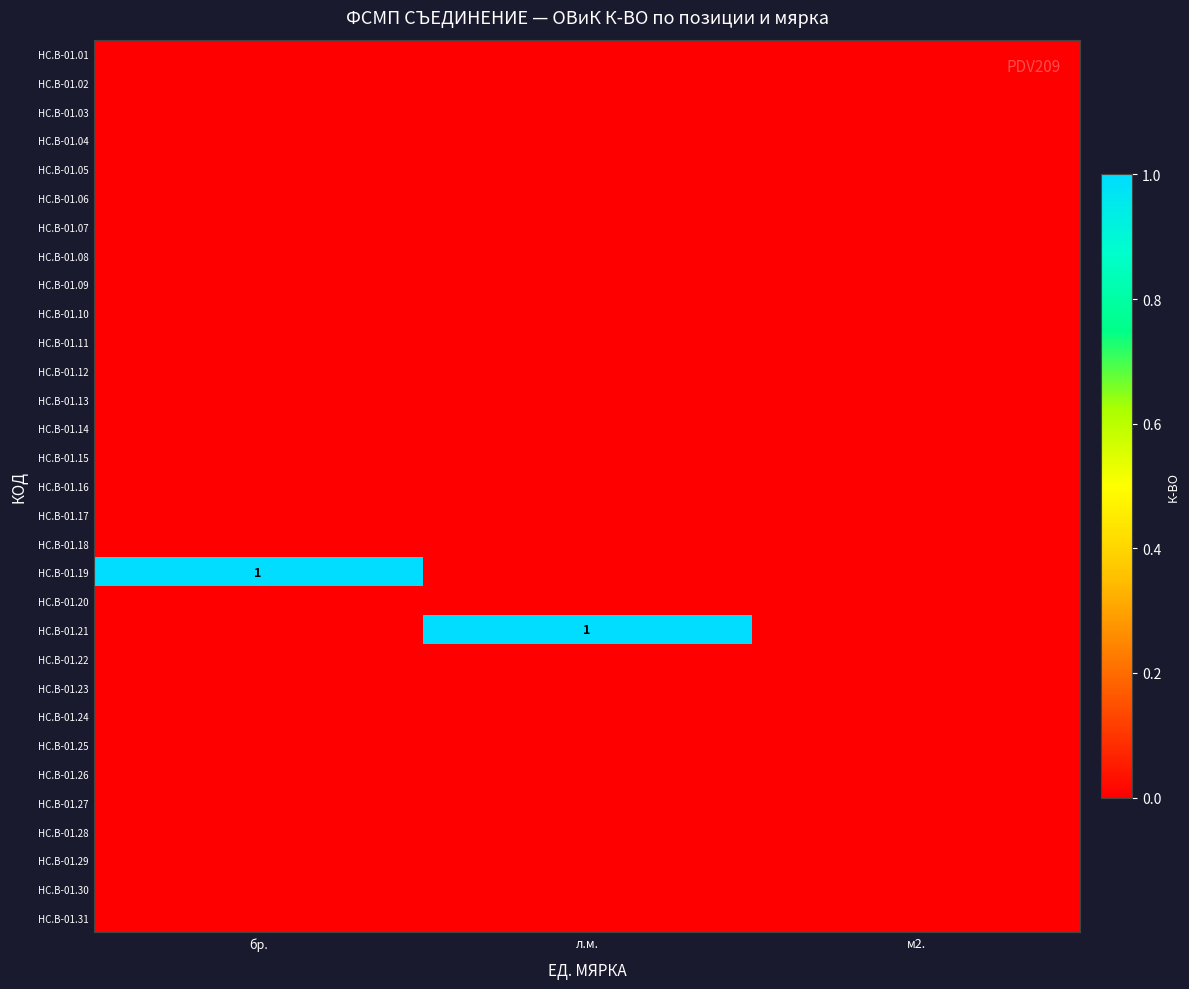

The value of HC.B-01.25 at бр. is 0. True or false?

True